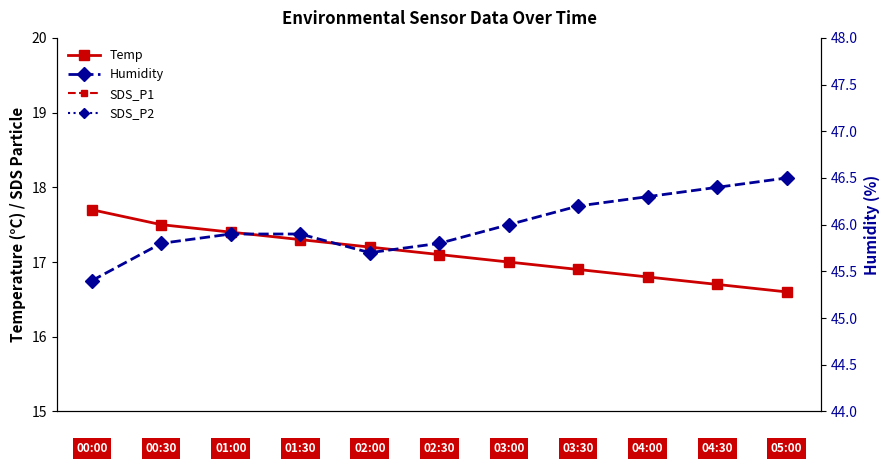

True or false: Humidity has a value of 68.2 at 10.

False